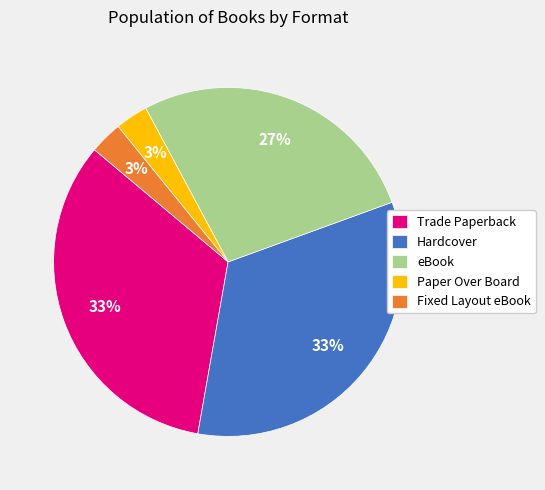

The eBook slice represents 27% of the pie. True or false?

True